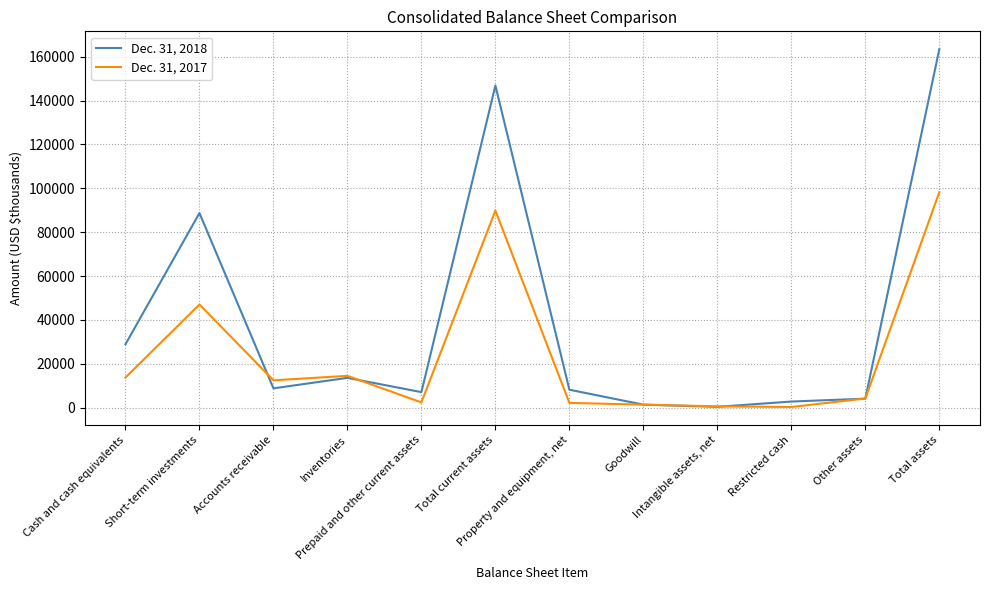

What is the approximate value of Dec. 31, 2017 at Cash and cash equivalents, to the nearest 100?

13700